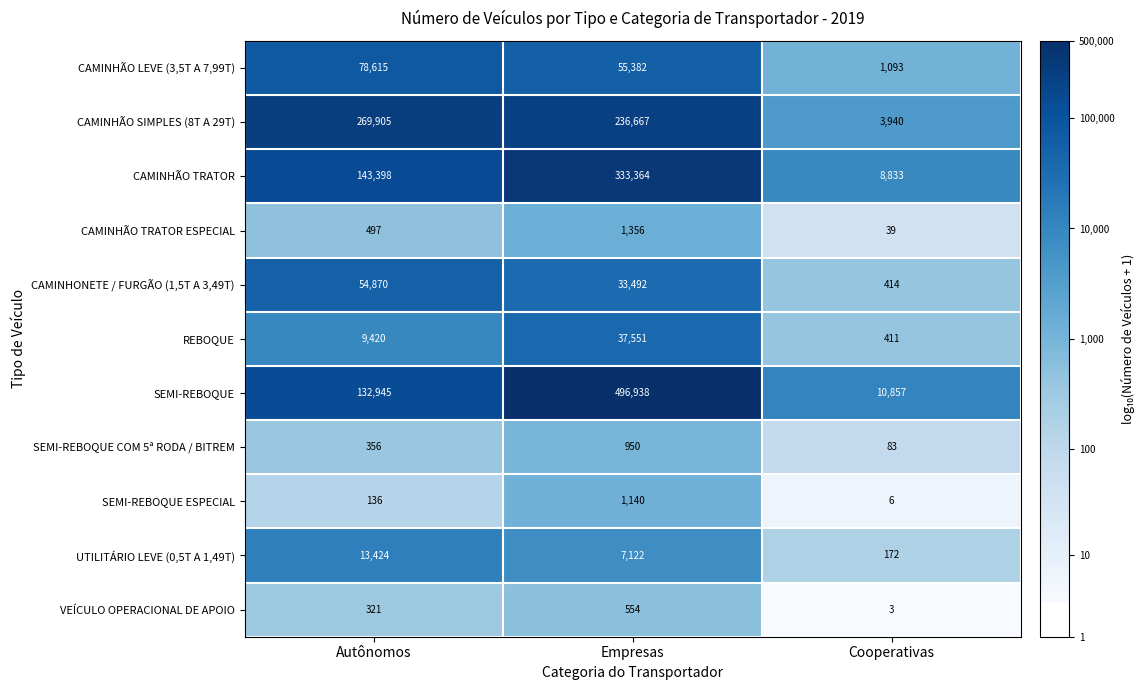

Where is SEMI-REBOQUE nearest to the value 253897?

Autônomos